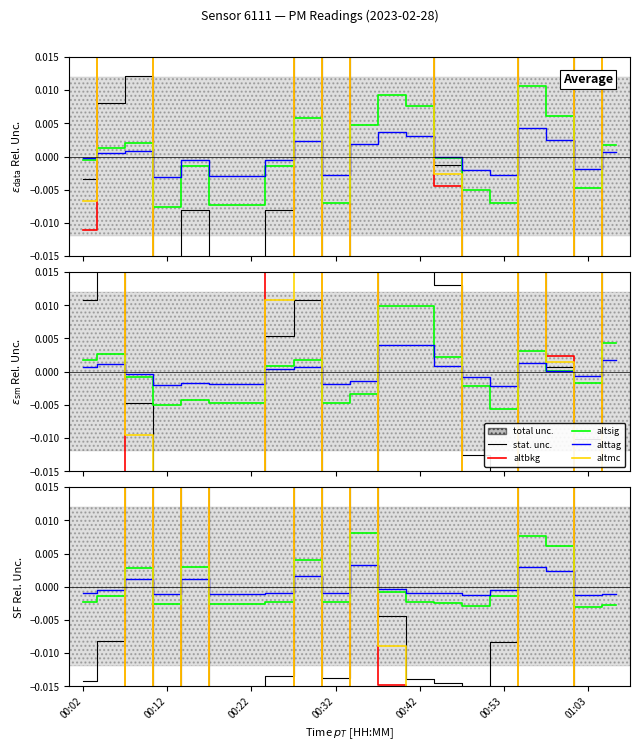

At which category is the sum across all series the highest?

10